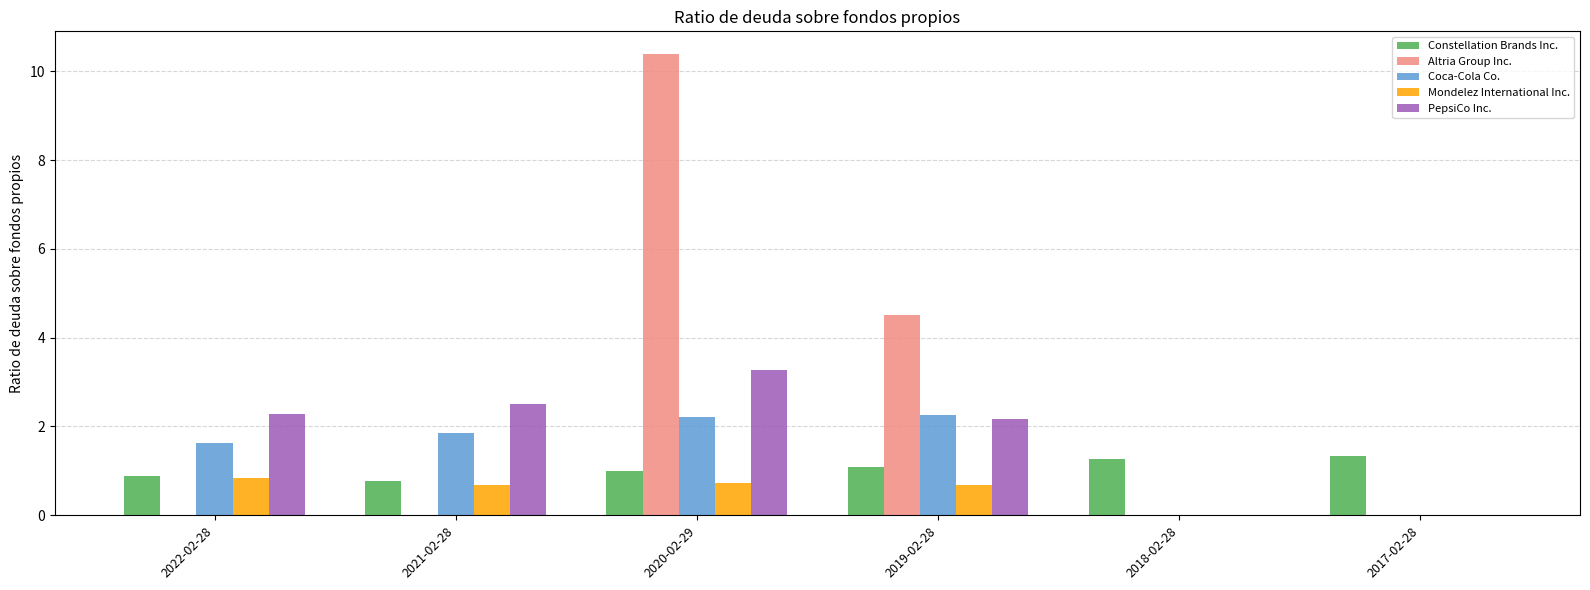

At which category is the sum across all series the highest?

2020-02-29